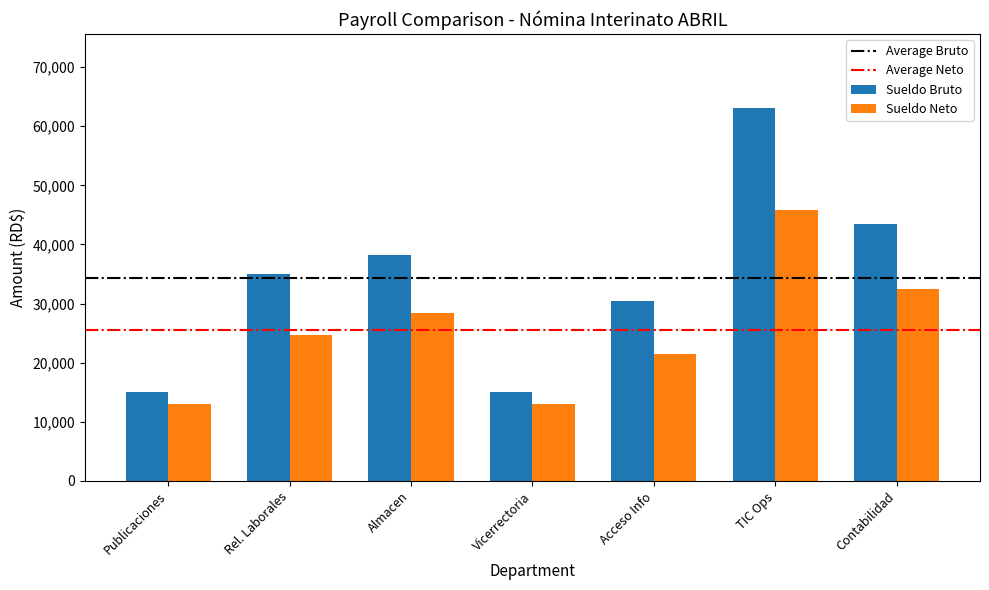

How many bars are there in total?

14